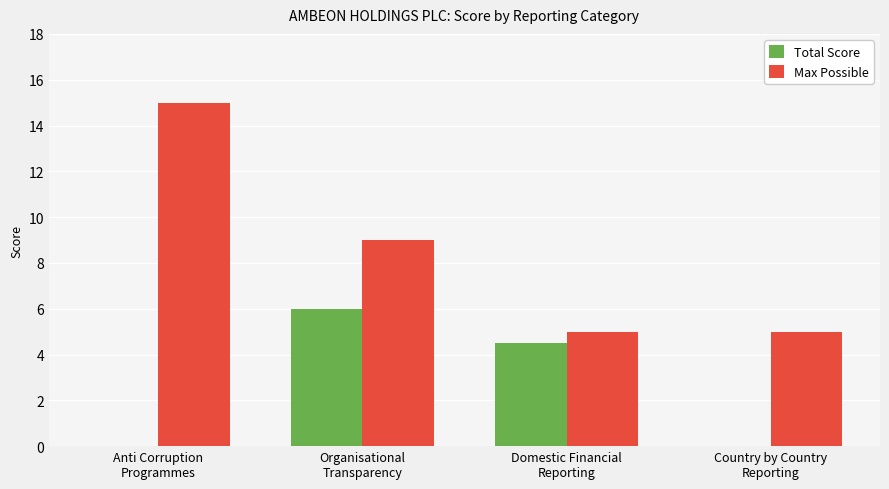

Where is Total Score nearest to the value 3?

Domestic Financial
Reporting